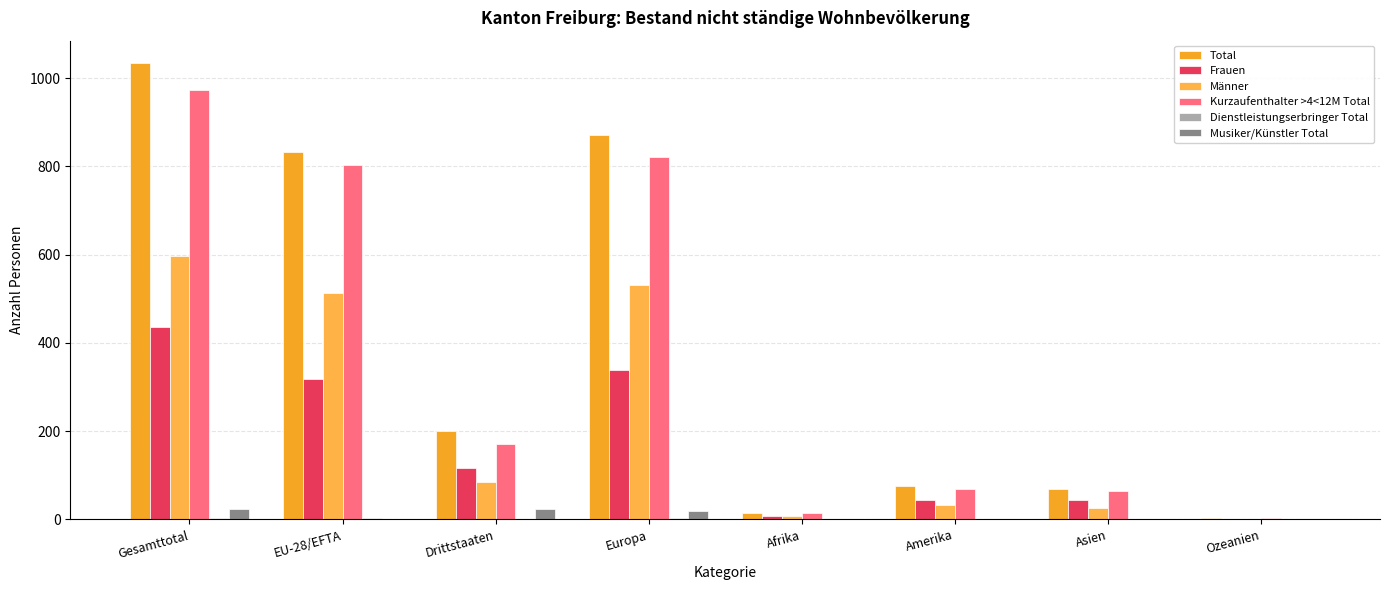

Which series changed the most between EU-28/EFTA and Europa?

Total